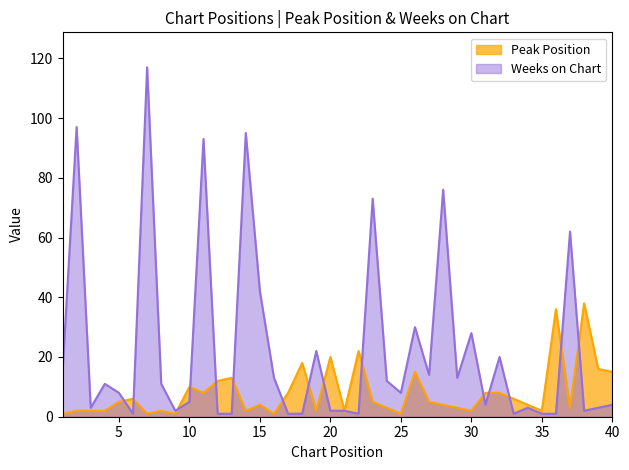

At 39, list the series in order from smallest to largest.

Weeks on Chart, Peak Position